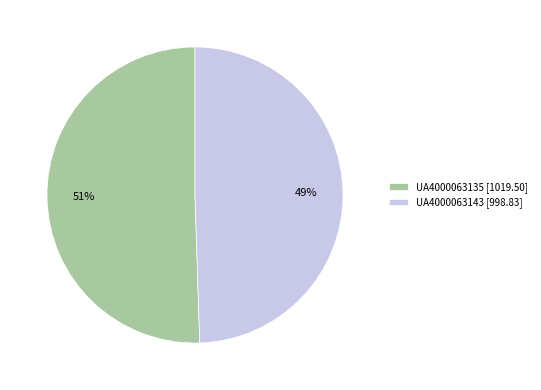

Is there any slice that represents more than half of the pie?

Yes